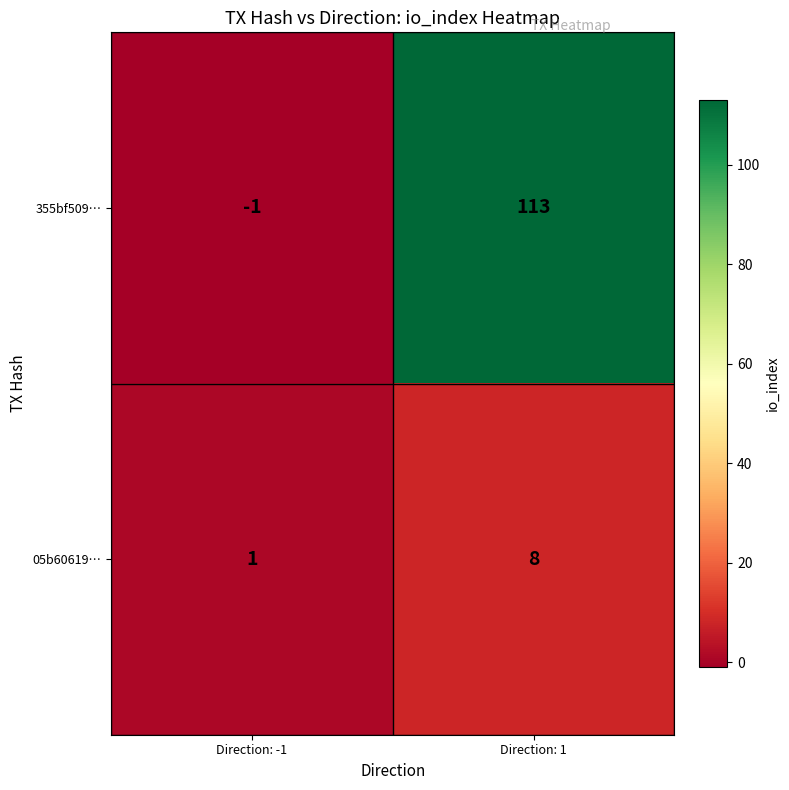

At which category is the sum across all series the highest?

Direction: 1